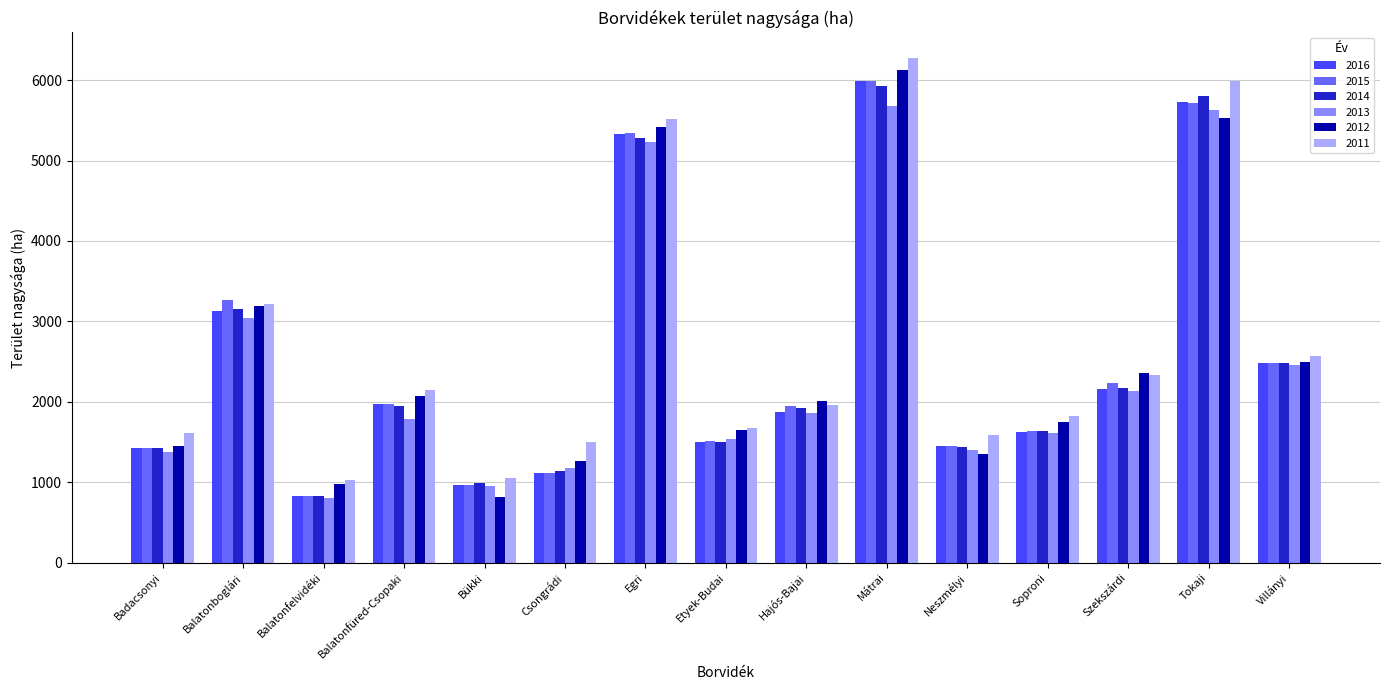

What is the spread (max minus min) of values at Soproni?

209.1